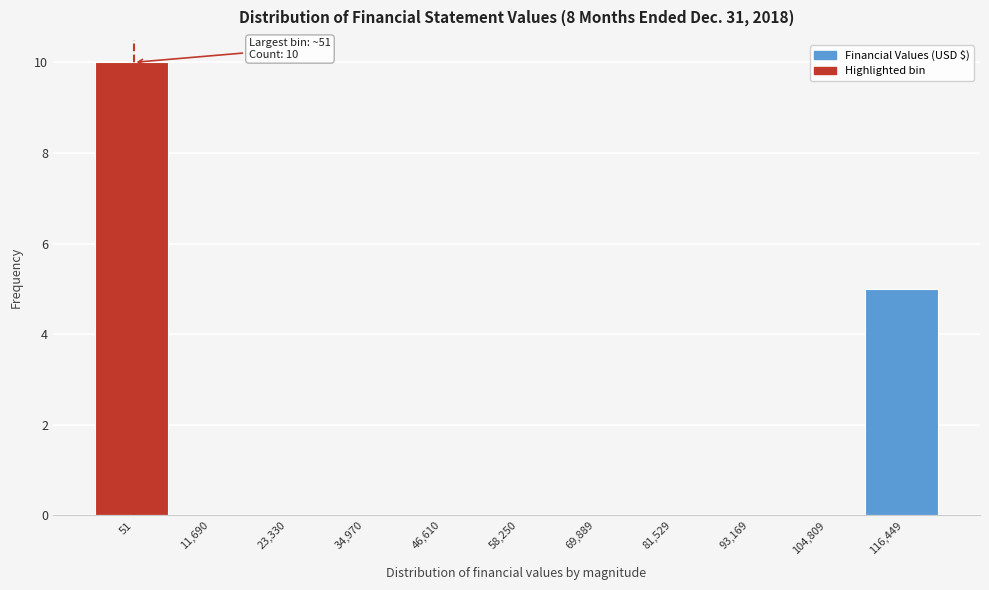

Reading left to right, extract all data points from this chart.

51=10	11,690=0	23,330=0	34,970=0	46,610=0	58,250=0	69,889=0	81,529=0	93,169=0	104,809=0	116,449=5